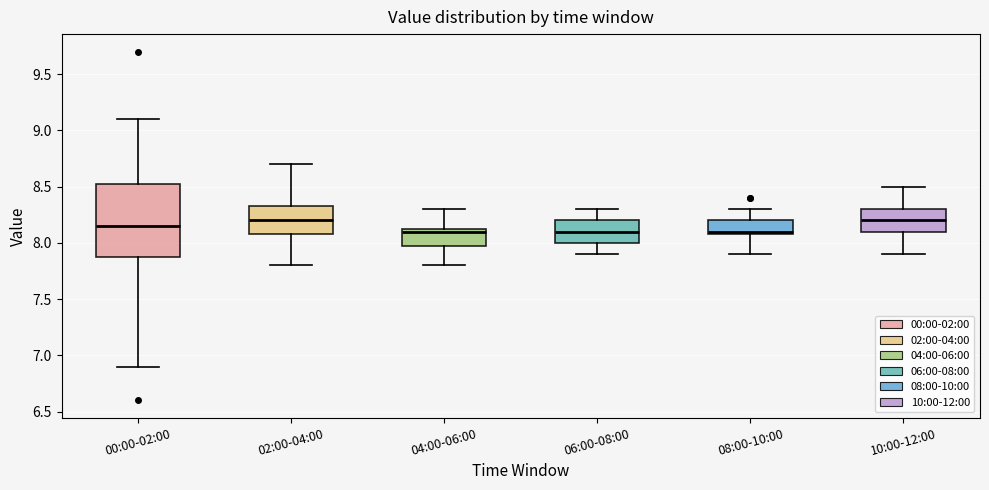

Reading left to right, read every box against the y-axis: the position of its median line, the range the box covers, and the ends of its whiskers. The values are not printed on the chart, so give them approximately, as read against the axis.

00:00-02:00: median 8.15, box 7.90 to 8.55, whiskers 6.90 to 9.10
02:00-04:00: median 8.20, box 8.10 to 8.35, whiskers 7.80 to 8.70
04:00-06:00: median 8.10, box 8.00 to 8.15, whiskers 7.80 to 8.30
06:00-08:00: median 8.10, box 8.00 to 8.20, whiskers 7.90 to 8.30
08:00-10:00: median 8.10 (just above the box's lower edge), box 8.10 to 8.20, whiskers 7.90 to 8.30
10:00-12:00: median 8.20, box 8.10 to 8.30, whiskers 7.90 to 8.50